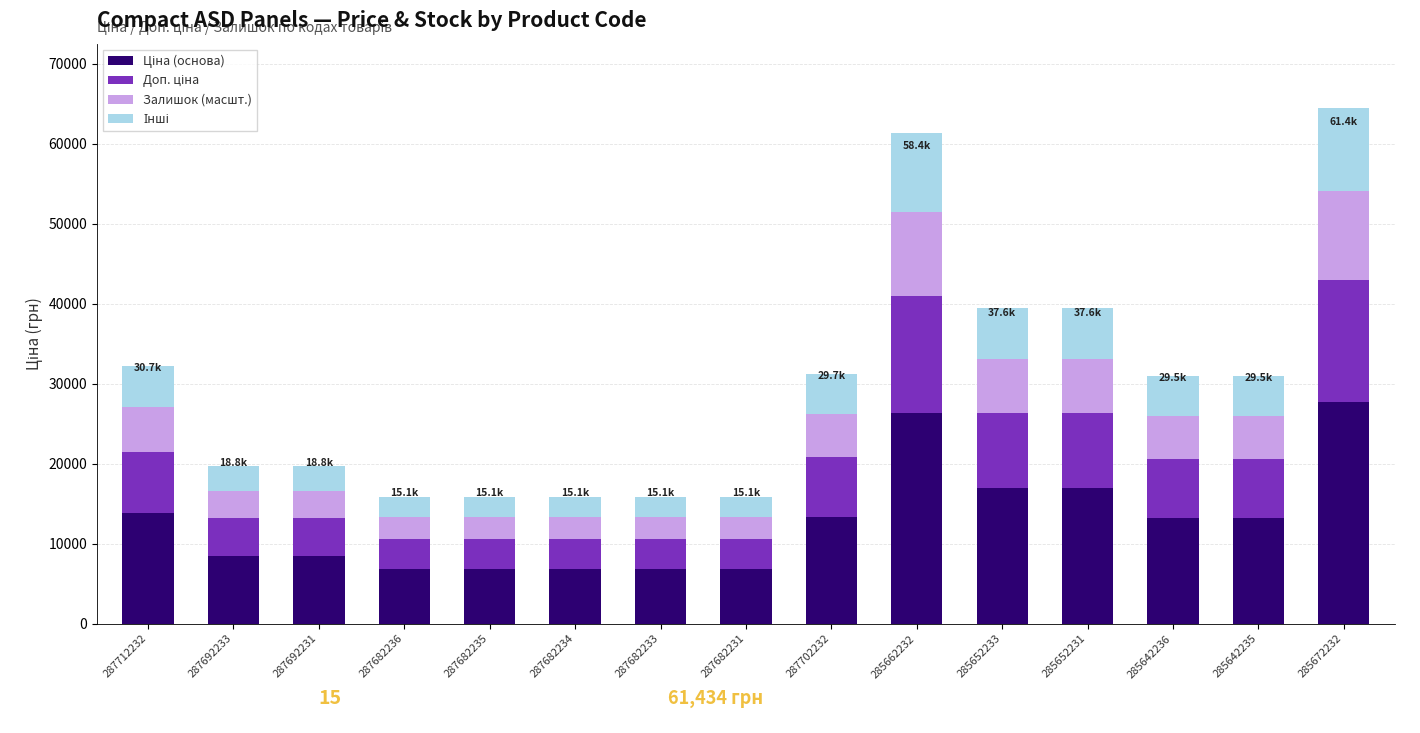

What is the total value across all series at 287702232?

31234.6